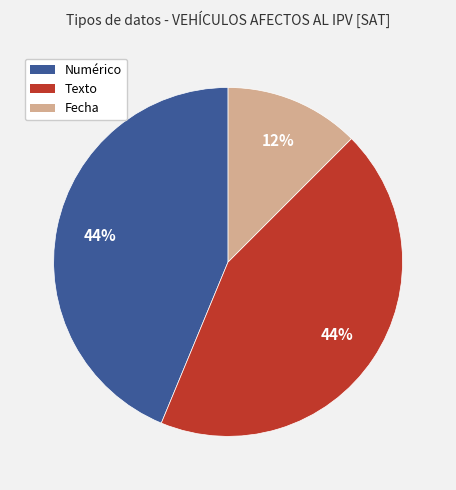

Does any single category account for the majority?

No